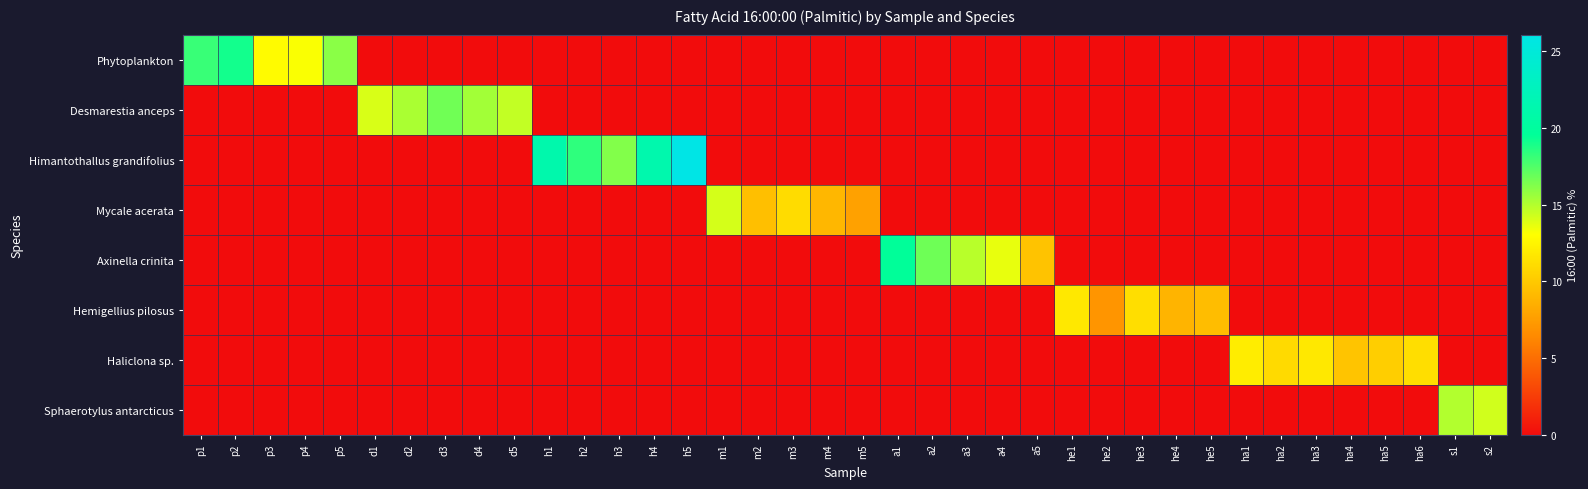

What is the maximum value shown in the chart?

26.1